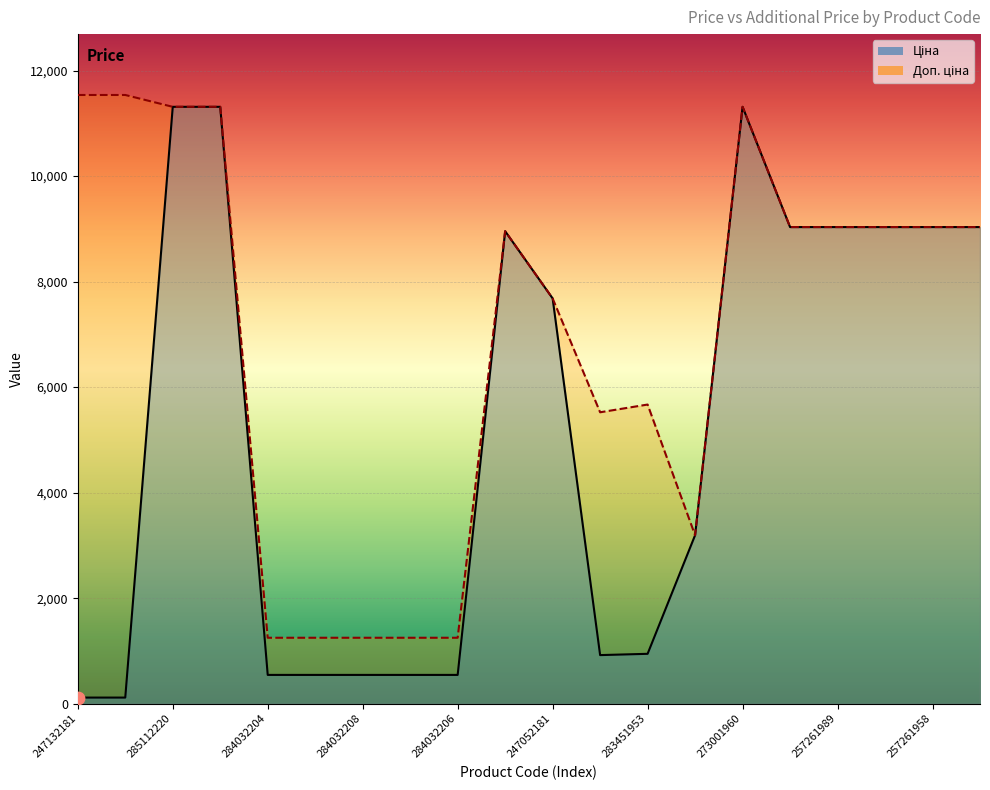

At how many categories does at least one series exceed 9426?

5